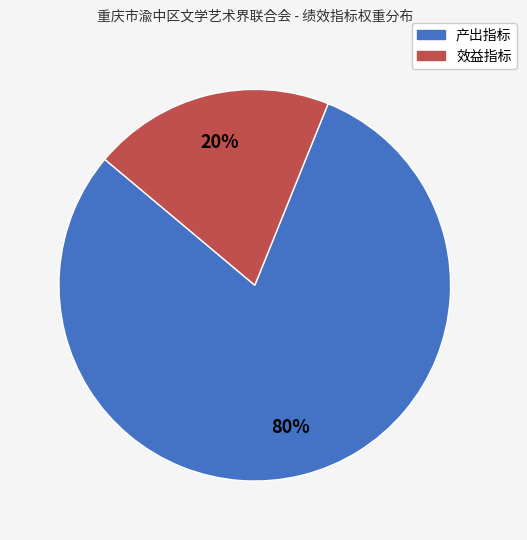

To the nearest percent, what is the difference between the largest and smallest slice percentages?

60%